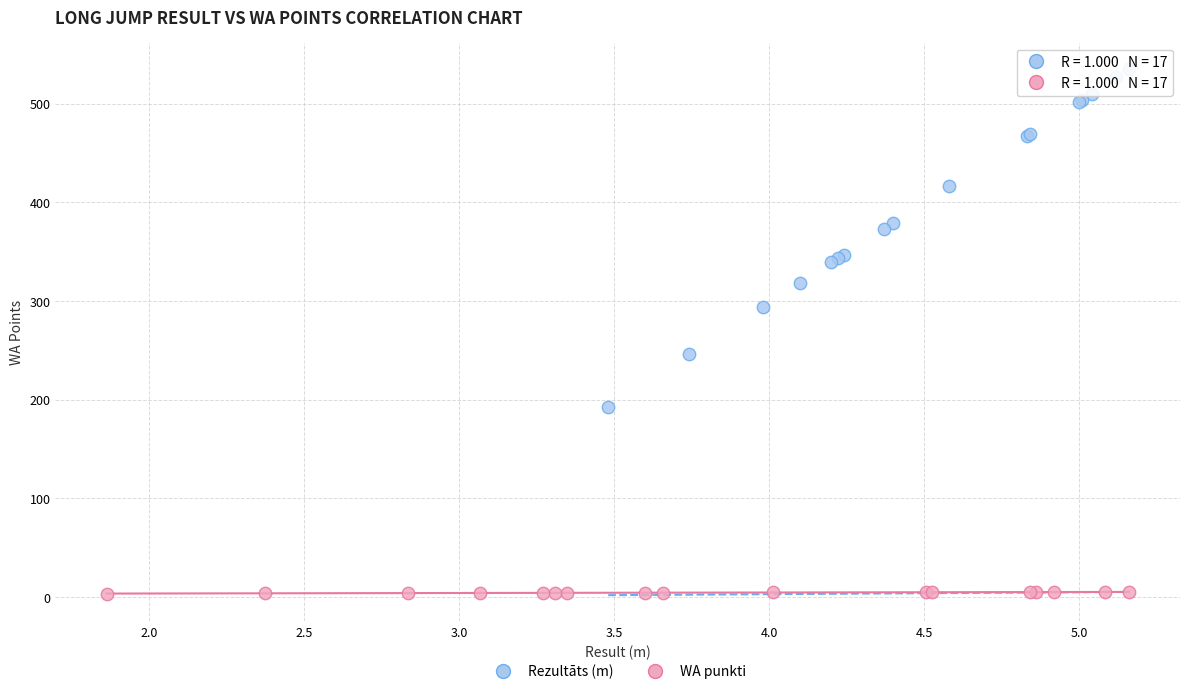

Which series contains the highest Y value?

Rezultāts (m)